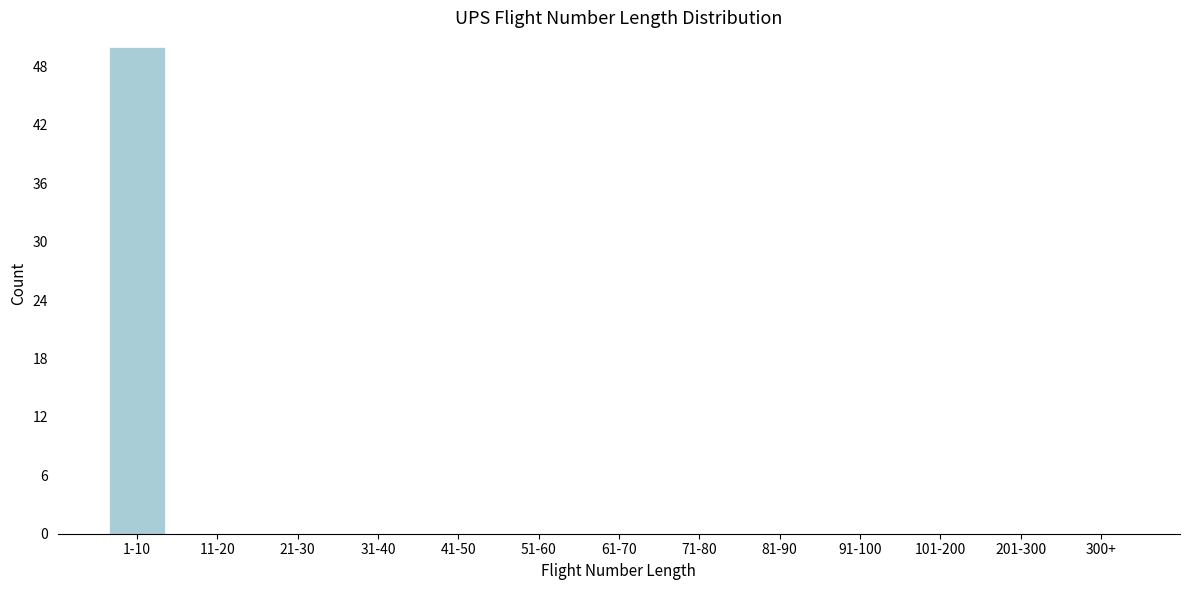

Reading left to right, extract all data points from this chart.

1-10=50	11-20=0	21-30=0	31-40=0	41-50=0	51-60=0	61-70=0	71-80=0	81-90=0	91-100=0	101-200=0	201-300=0	300+=0